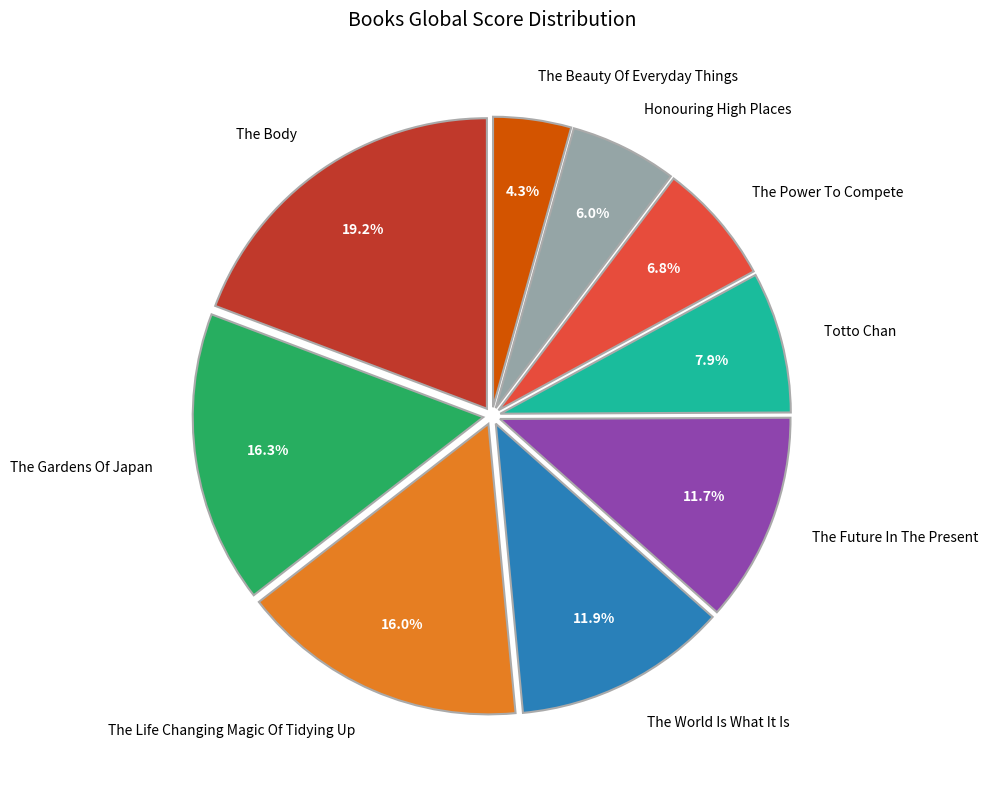

Is there a majority slice in this chart?

No